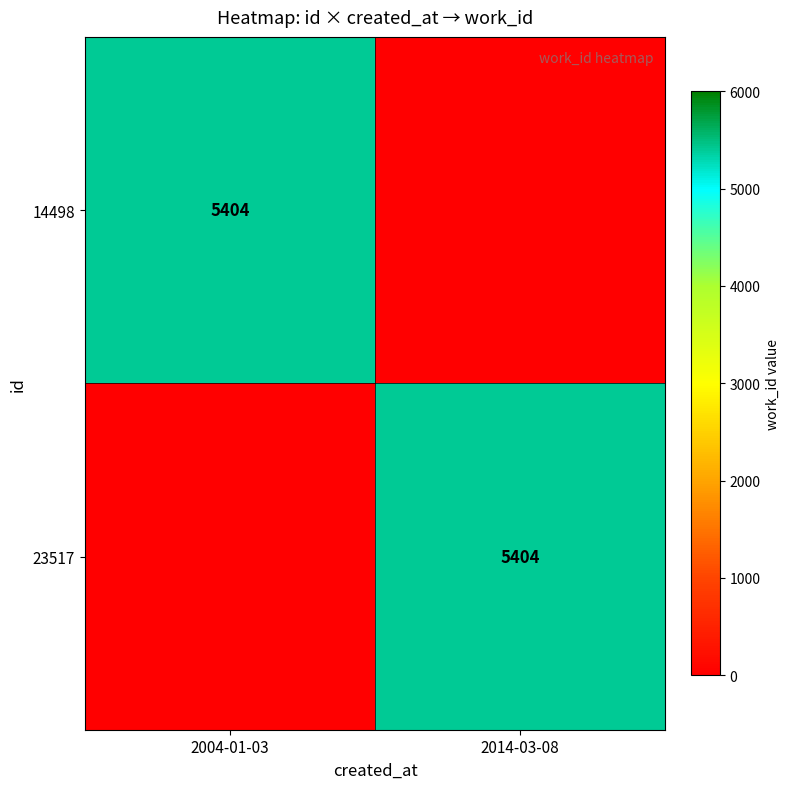

True or false: 23517 has a value of 9466 at 2014-03-08.

False